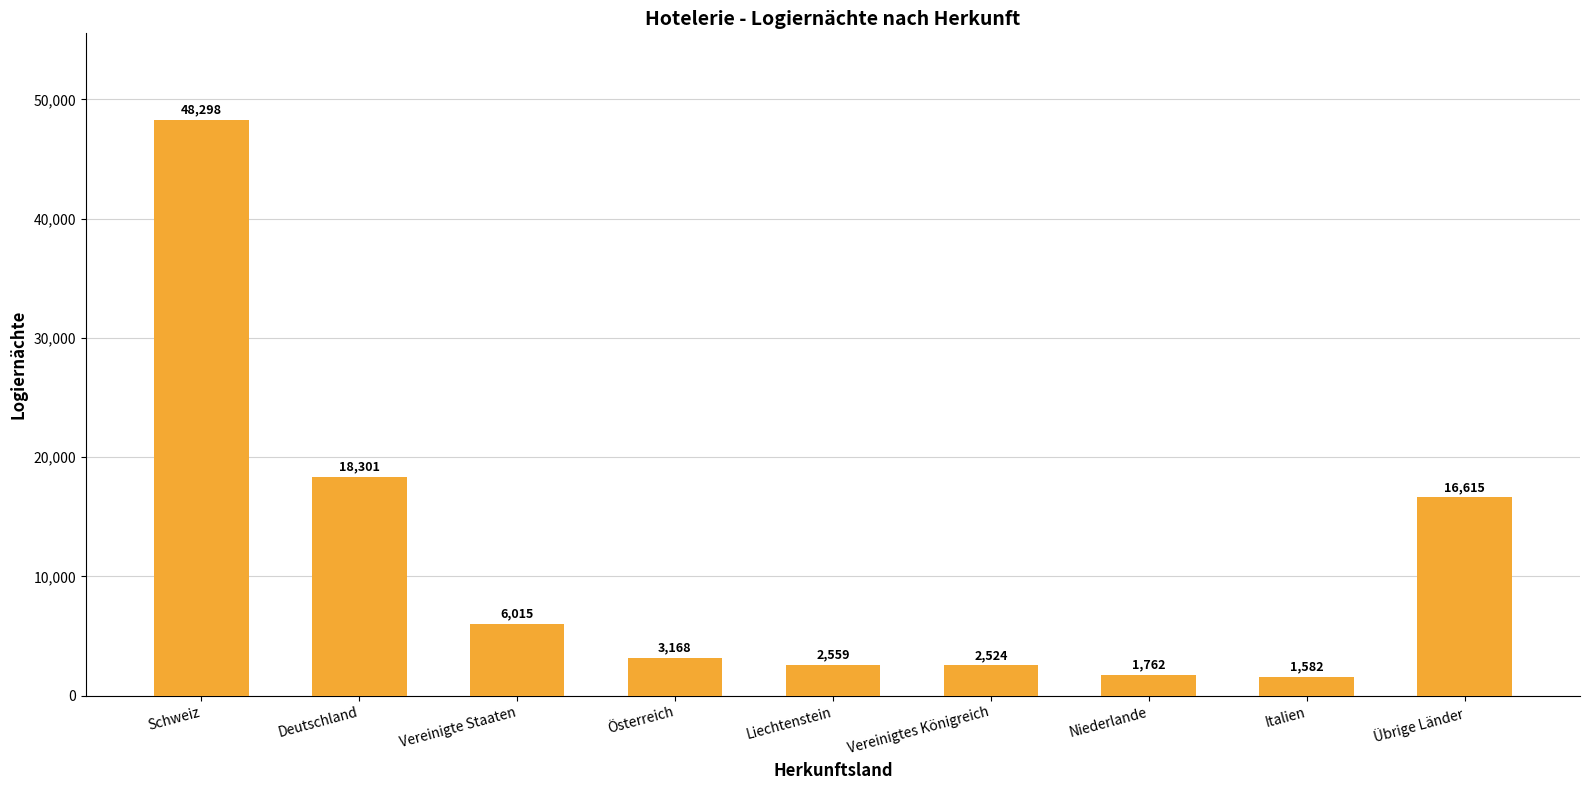

What is the average value?

11203